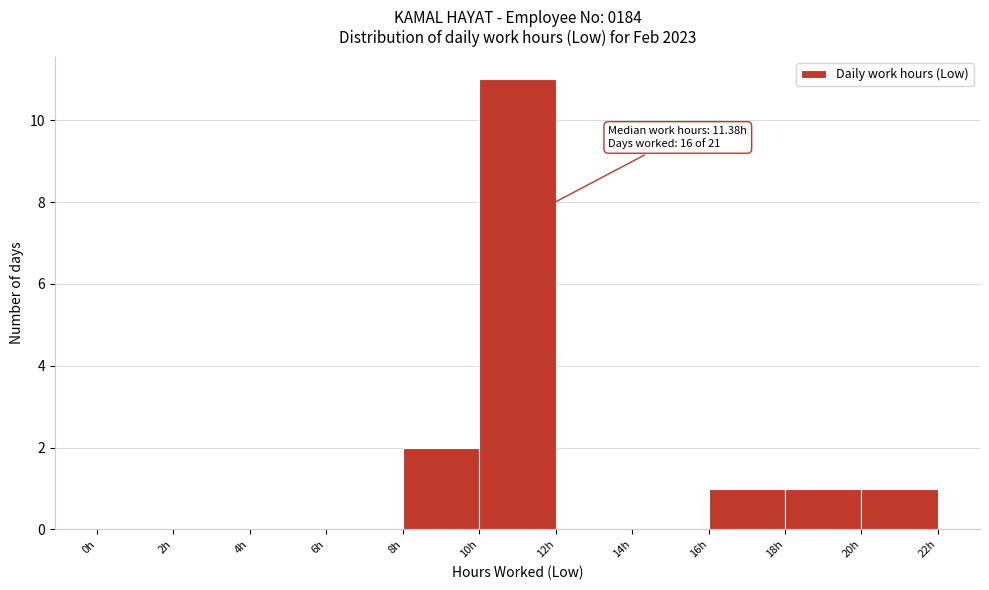

Which range on the x-axis has the tallest bar?

10 to 12